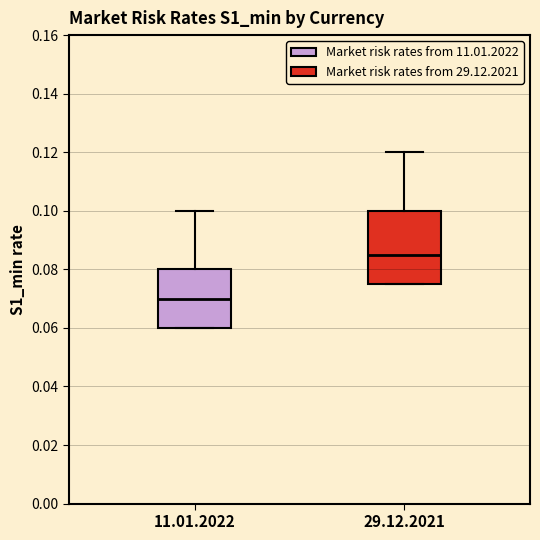

Where does the median line of the box for 29.12.2021 sit on the y-axis? The values are not printed on the chart, so give them approximately, as read against the axis.

0.086